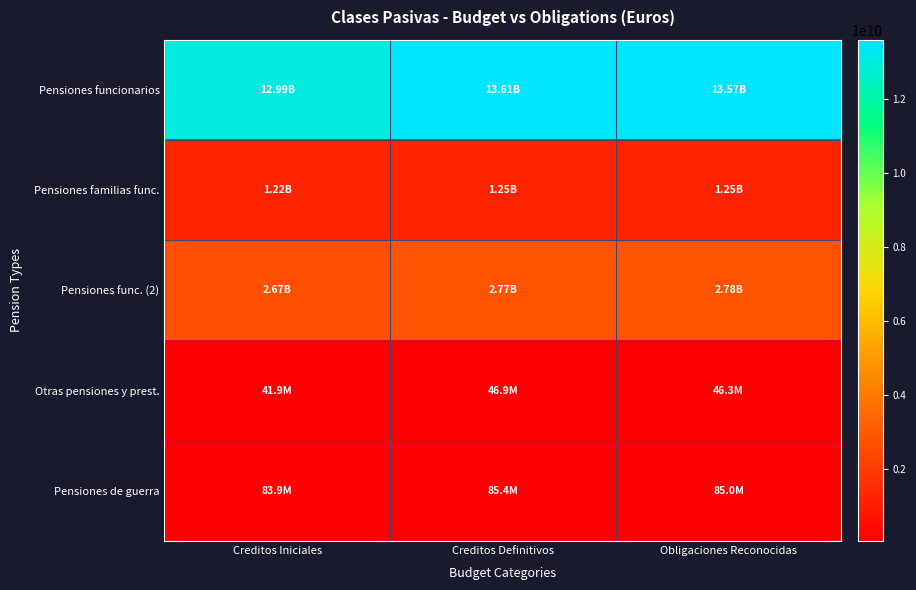

What is the maximum value shown in the chart?

13614112680.0